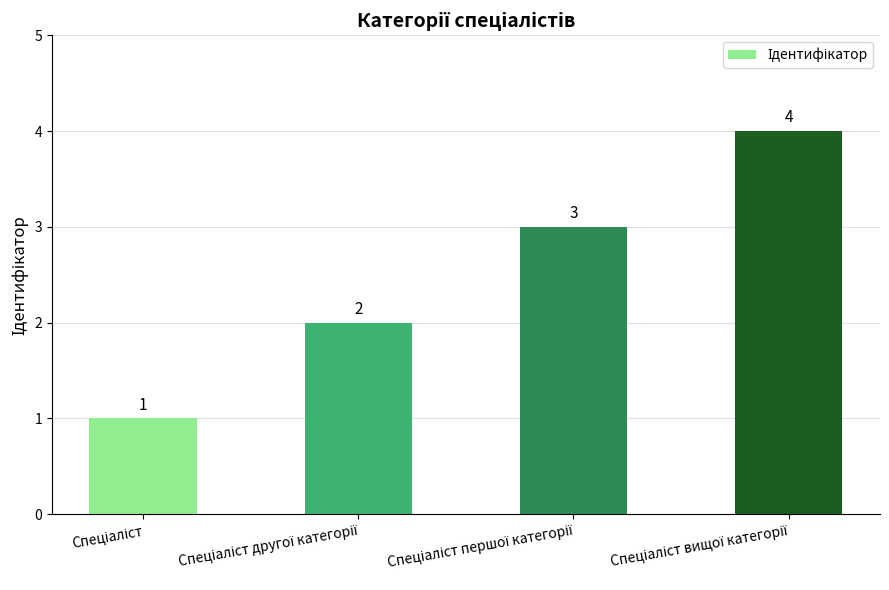

What is the greatest value displayed?

4